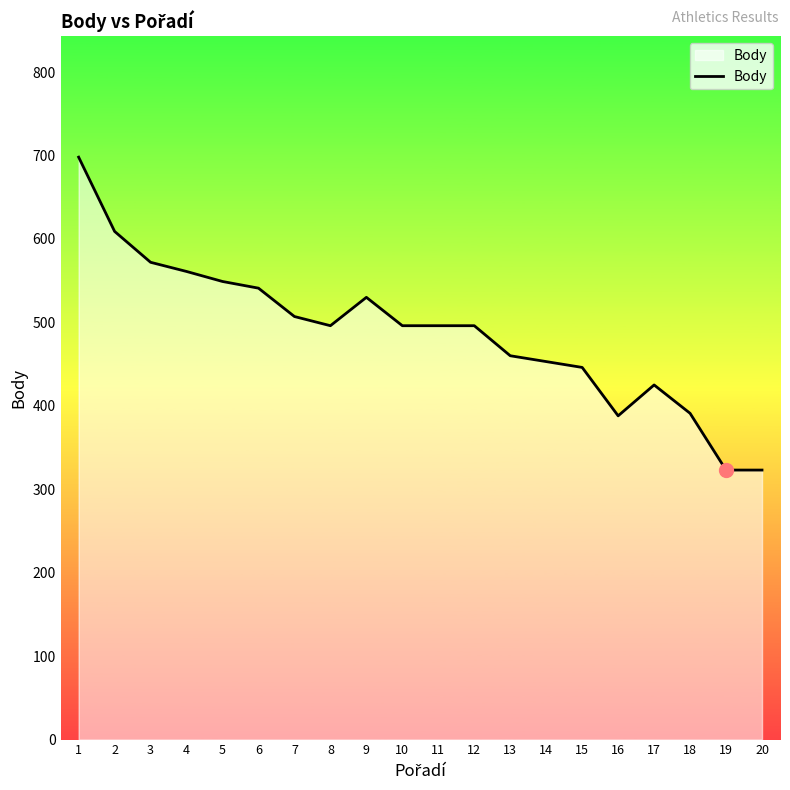

True or false: the data shows 672 at 18.

False